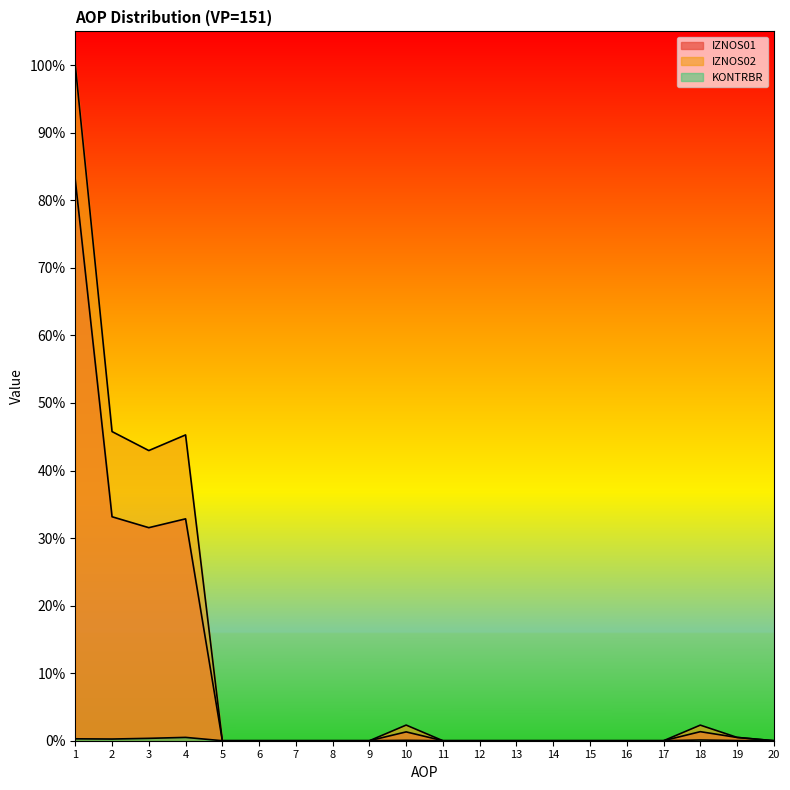

At which category does IZNOS01 reach its first local valley?

3